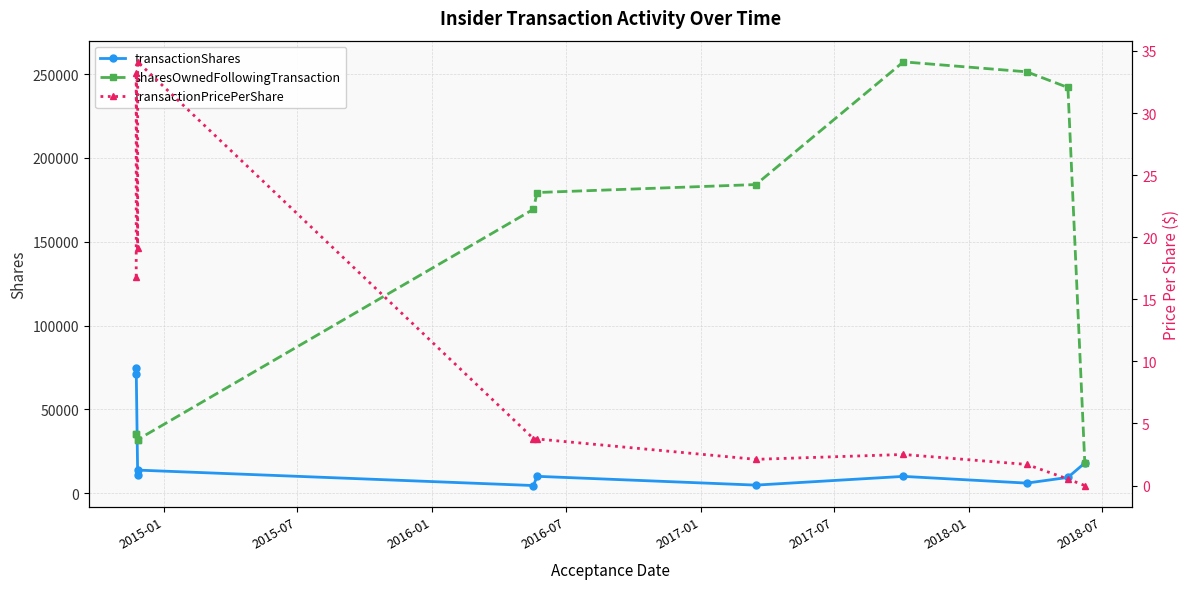

How many interior local peaks does the transactionPricePerShare series have?

3